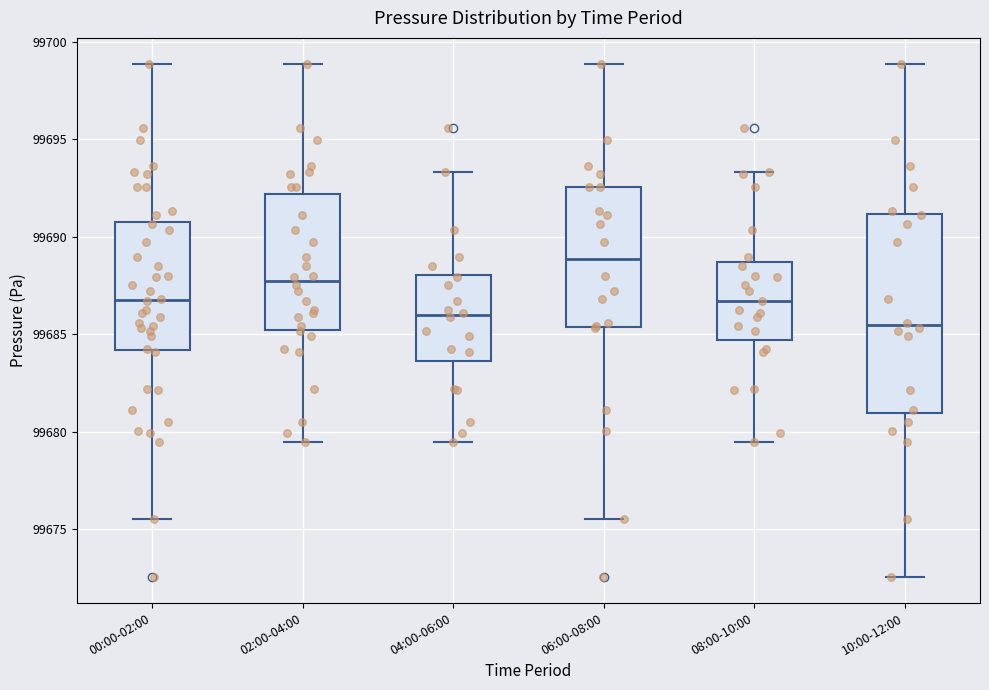

Reading left to right, read every box against the y-axis: the position of its median line, the range the box covers, and the ends of its whiskers. The values are not printed on the chart, so give them approximately, as read against the axis.

00:00-02:00: median 99686.5, box 99684.0 to 99690.5, whiskers 99675.5 to 99699.0
02:00-04:00: median 99687.5, box 99685.0 to 99692.0, whiskers 99679.5 to 99699.0
04:00-06:00: median 99686.0, box 99683.5 to 99688.0, whiskers 99679.5 to 99693.5
06:00-08:00: median 99689.0, box 99685.5 to 99692.5, whiskers 99675.5 to 99699.0
08:00-10:00: median 99686.5, box 99684.5 to 99688.5, whiskers 99679.5 to 99693.5
10:00-12:00: median 99685.5, box 99681.0 to 99691.0, whiskers 99672.5 to 99699.0